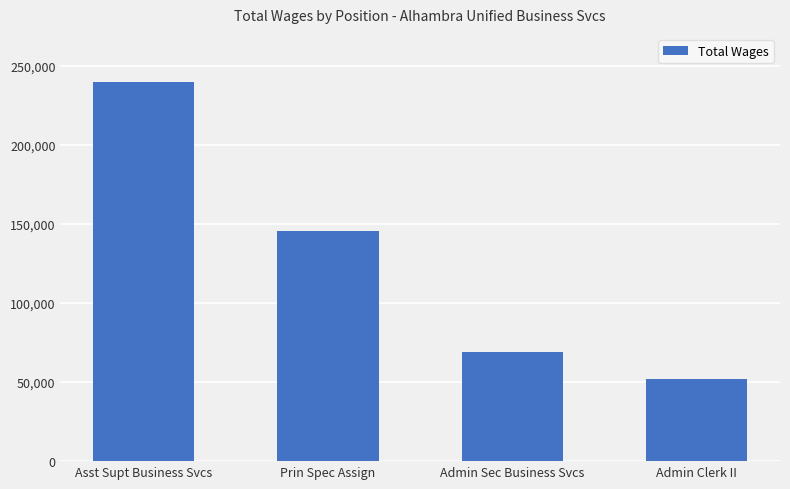

Reading left to right, what are all the values shown in this chart?

Asst Supt Business Svcs=239830	Prin Spec Assign=145534	Admin Sec Business Svcs=69264	Admin Clerk II=51614